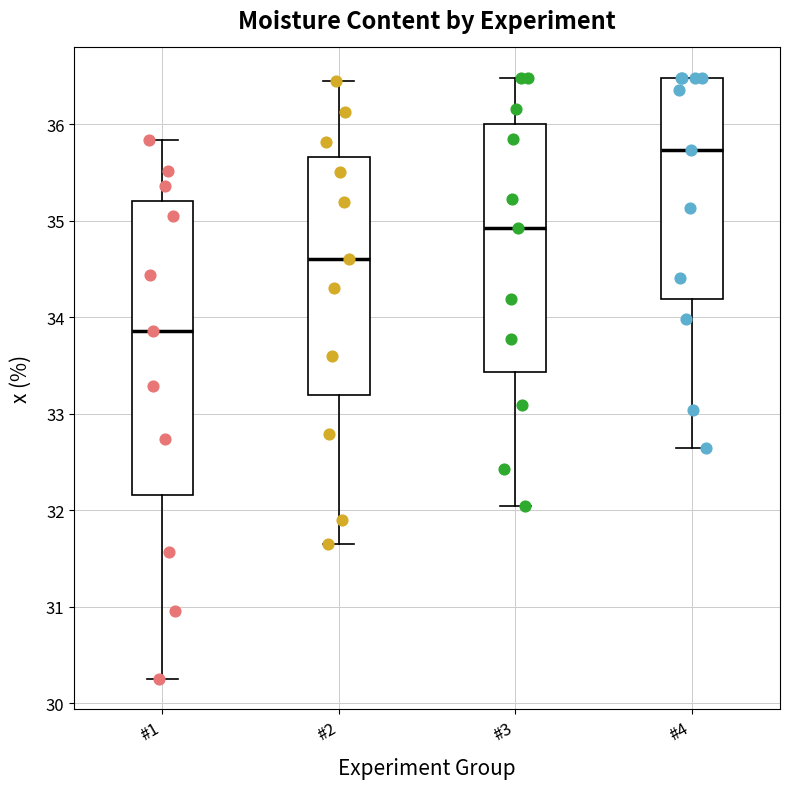

Where does the lower whisker of the box for #2 end on the y-axis? The values are not printed on the chart, so give them approximately, as read against the axis.

31.7